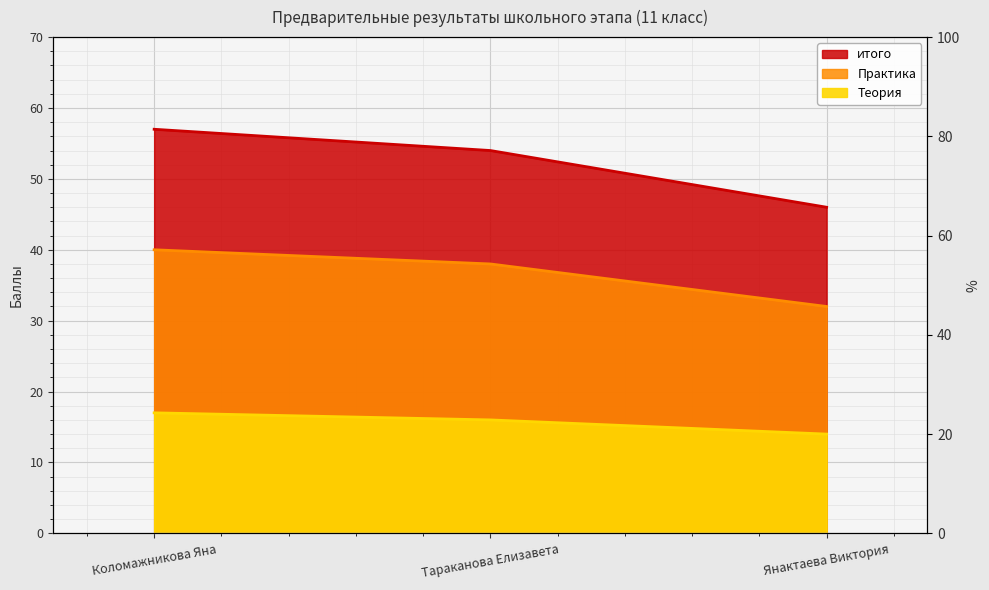

List the labels in order of Теория value, largest first.

Коломажникова Яна, Тараканова Елизавета, Янактаева Виктория